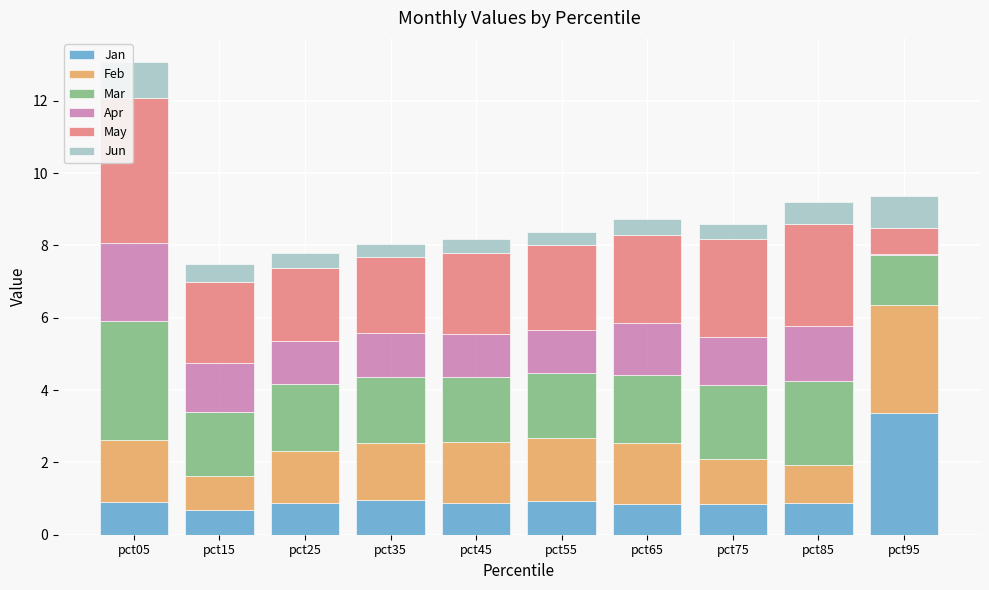

What is the highest value of the Jan series?

3.4